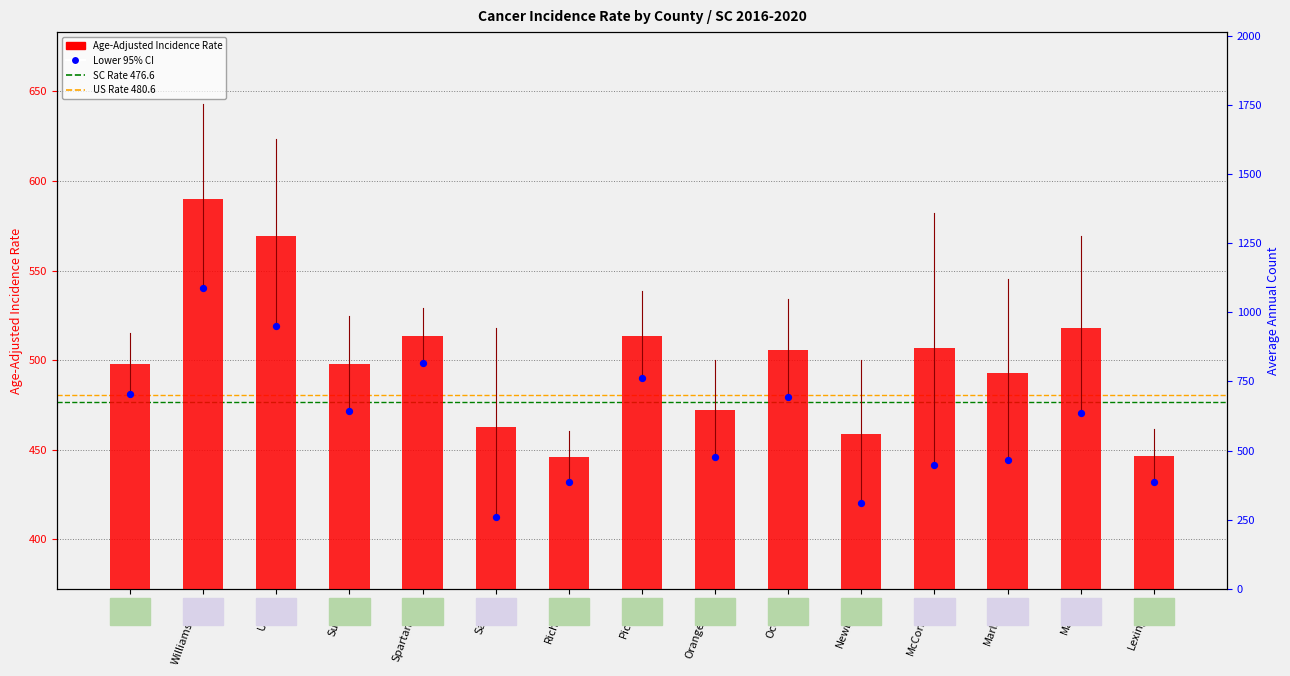

What is the total value across all series at Orangeburg?

918.3